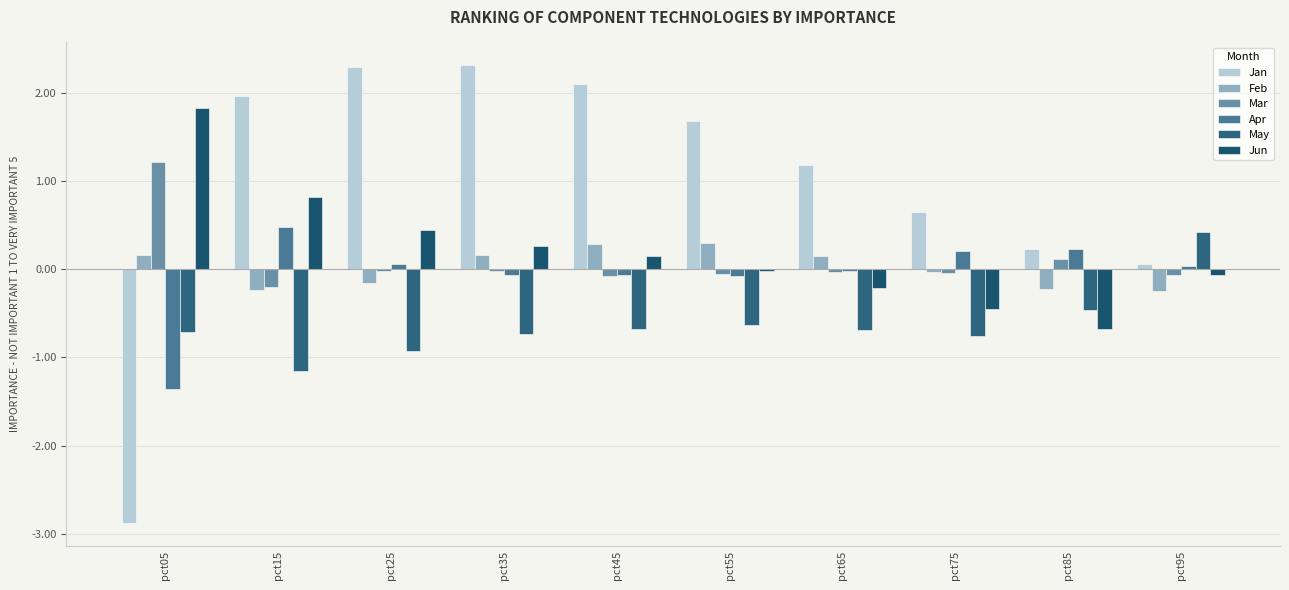

Rank the series at pct95 from lowest to highest value.

Feb, Jun, Mar, Apr, Jan, May